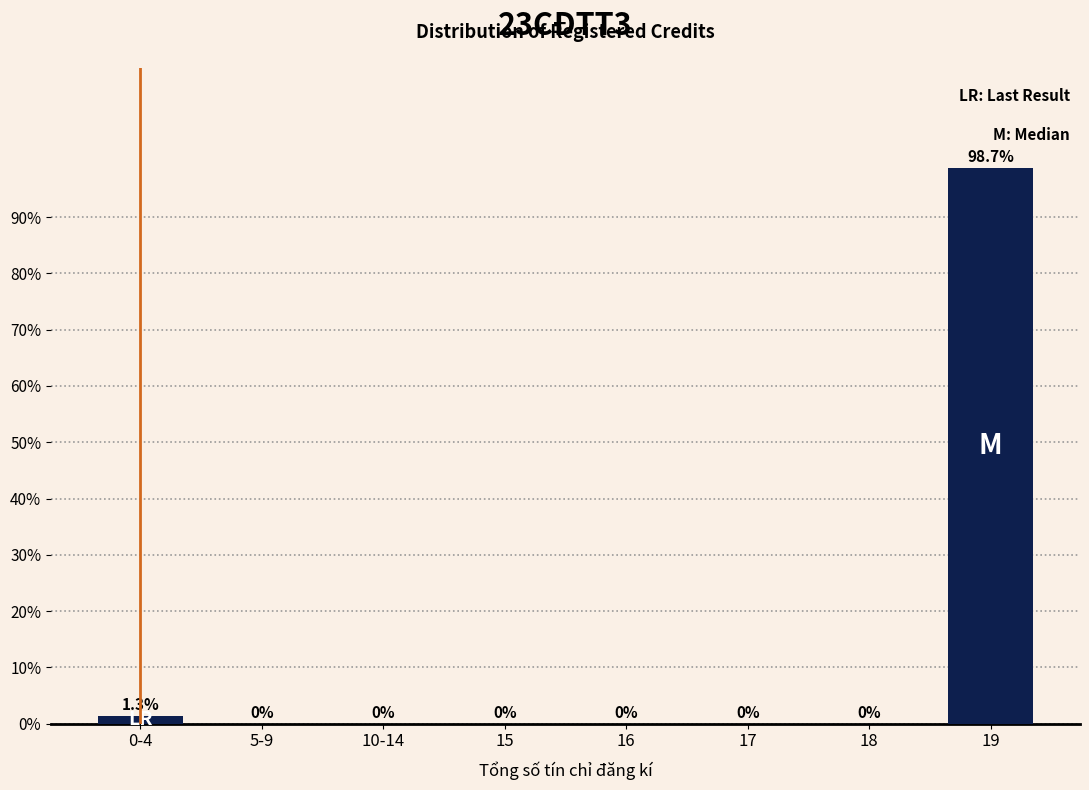

Reading left to right, what are all the values shown in this chart?

0-4=1.3	5-9=0.0	10-14=0.0	15=0.0	16=0.0	17=0.0	18=0.0	19=98.7